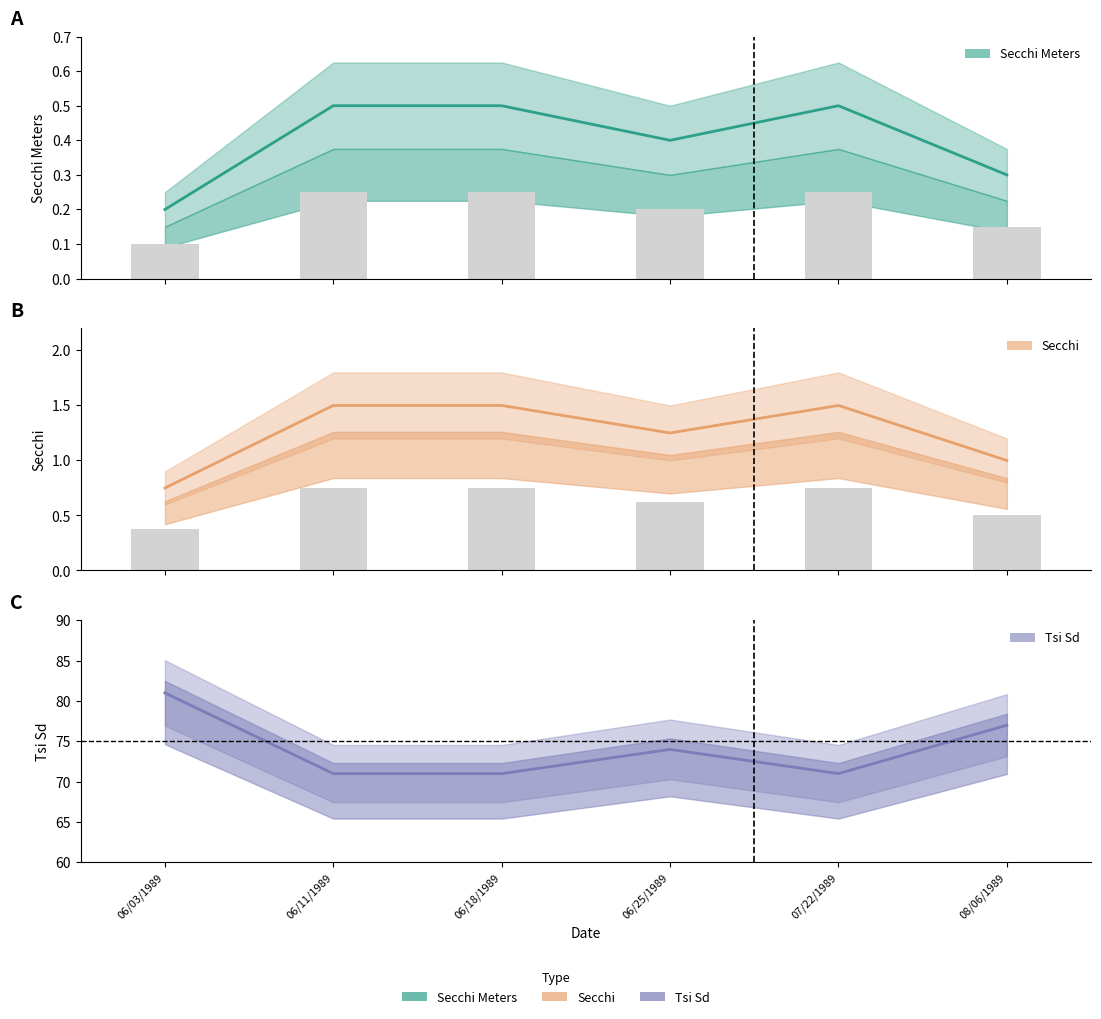

How many groups of bars are there?

6